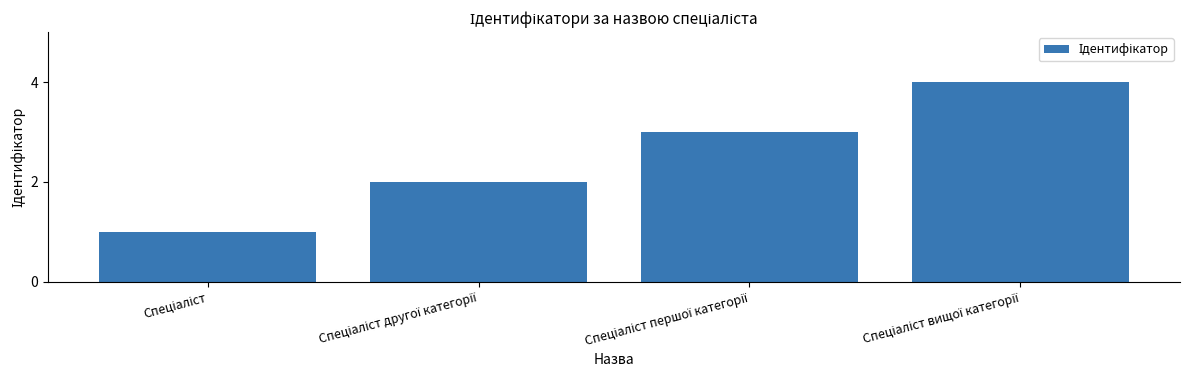

What is the sum of all values?

10